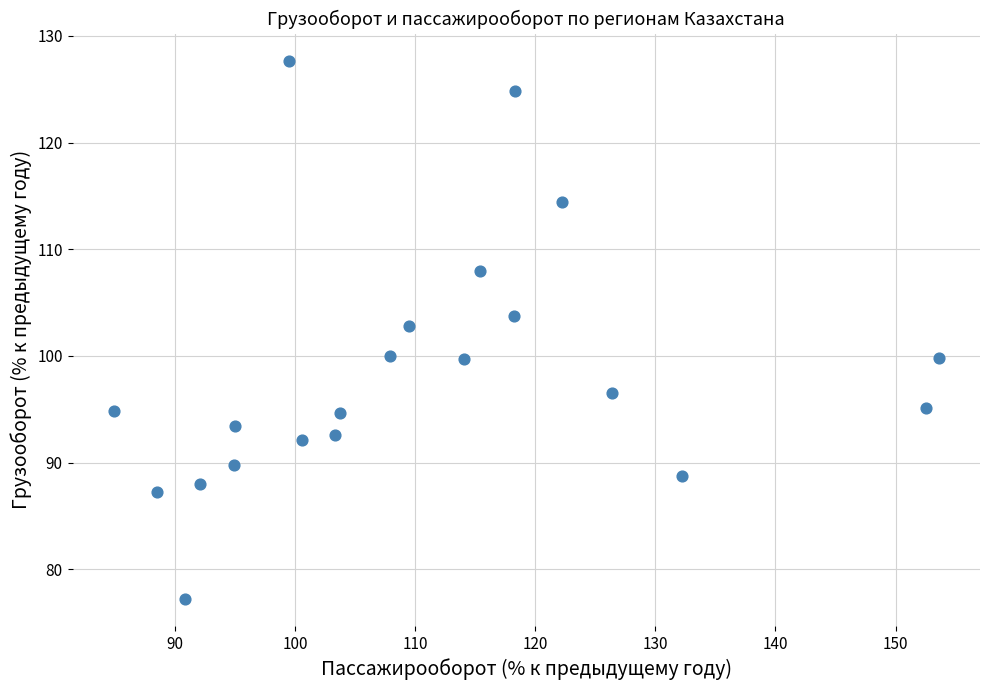

What Y value in the scatter plot is closest to 102?

102.8